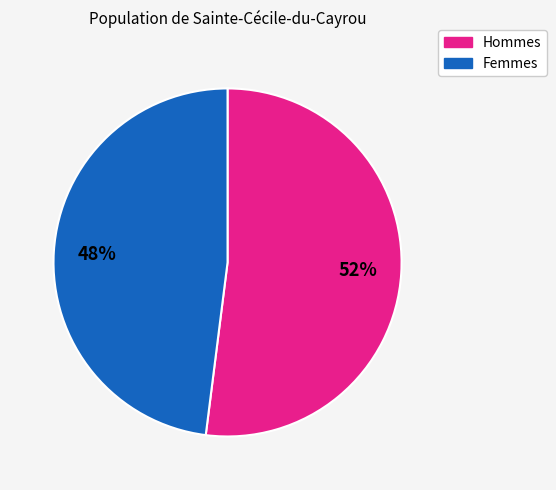

Does any single category account for the majority?

Yes